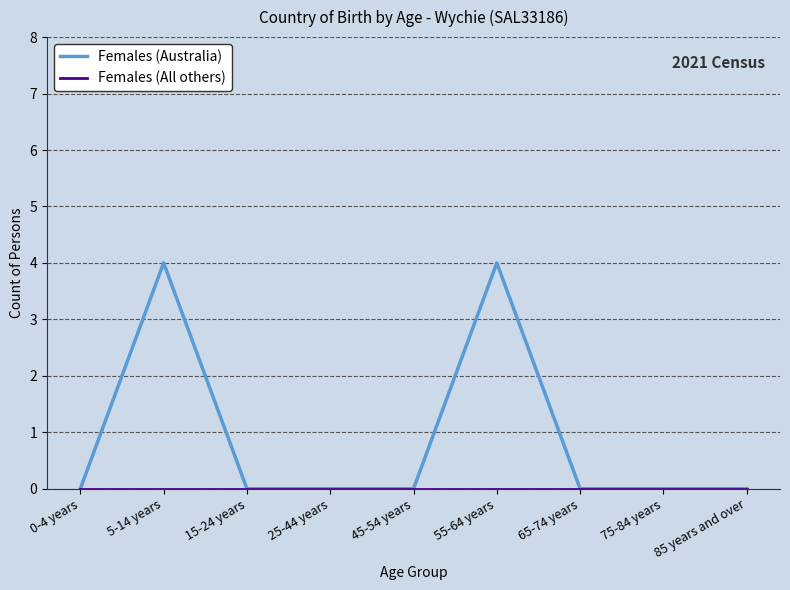

What is the sum of all Females (Australia) values?

8